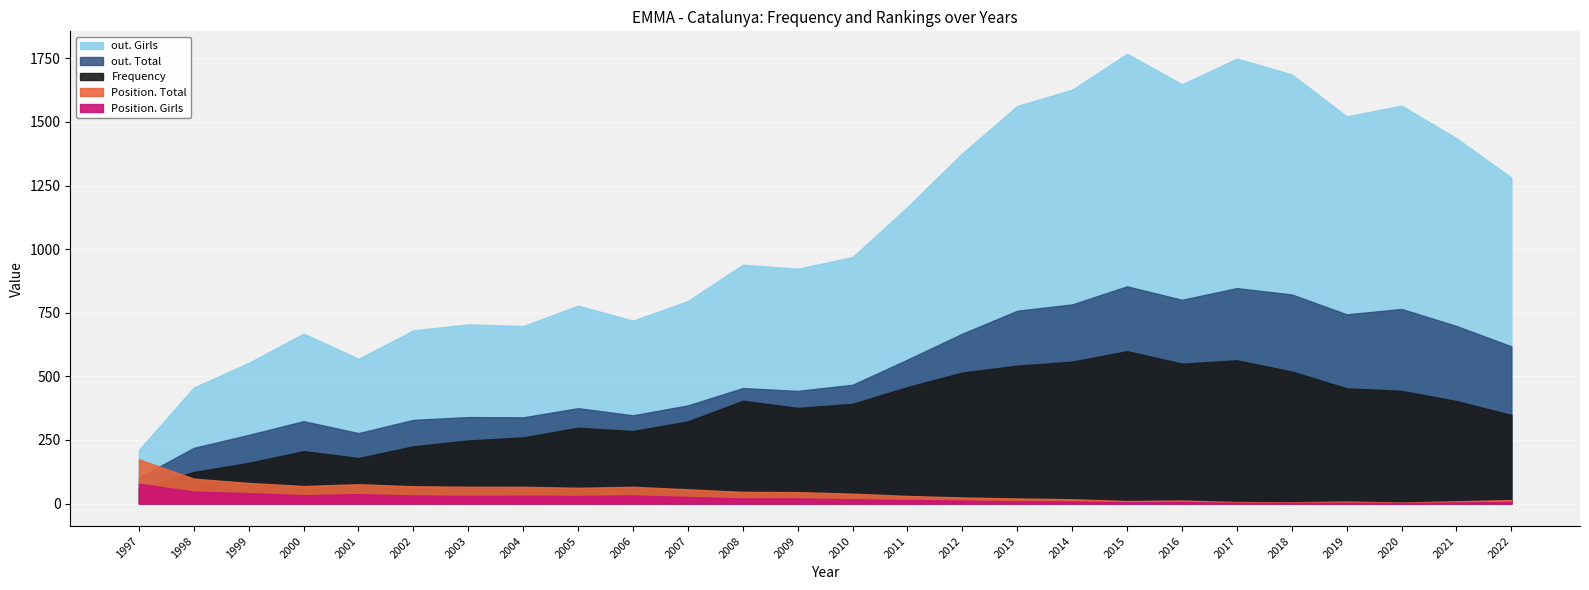

How many interior local valleys does the out. Total series have?

6